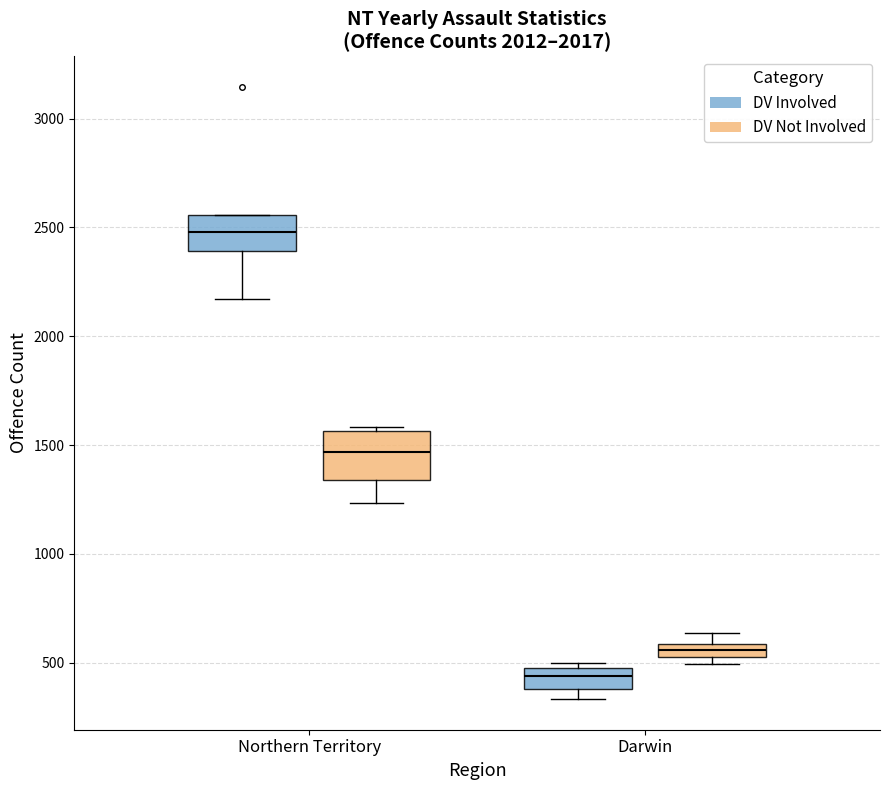

Where is the lower edge of the box for Darwin (DV Not Involved) on the y-axis? The values are not printed on the chart, so give them approximately, as read against the axis.

550